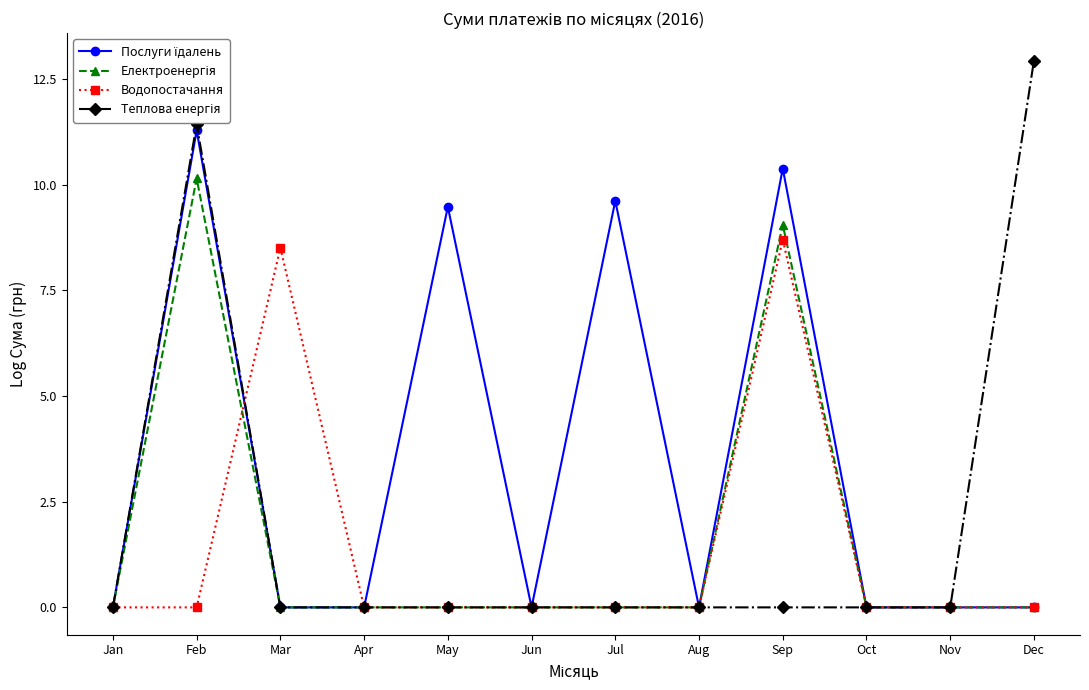

At which category does the chart reach its peak across all series?

Dec